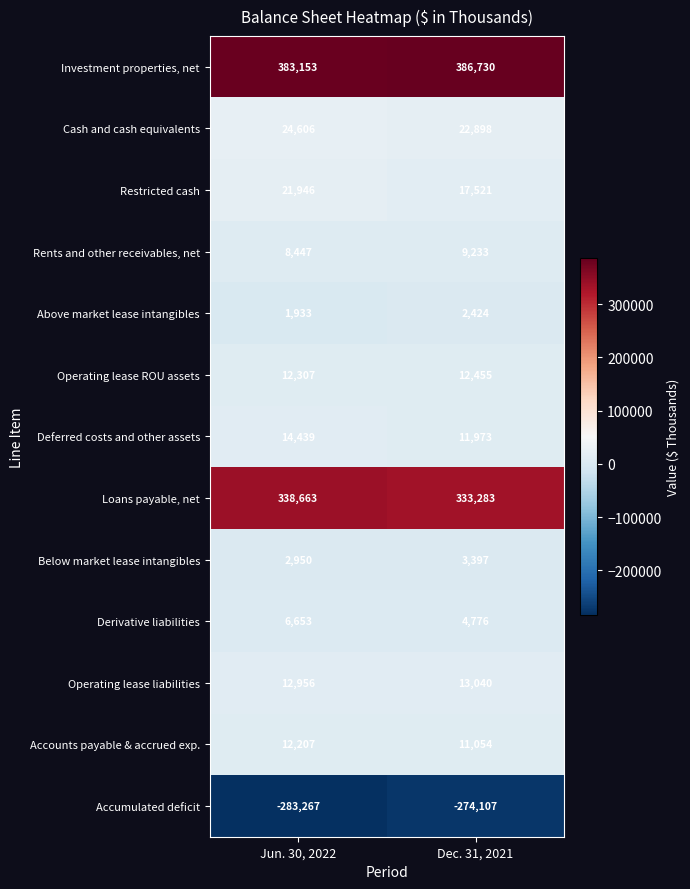

What is the smallest value displayed?

-283267